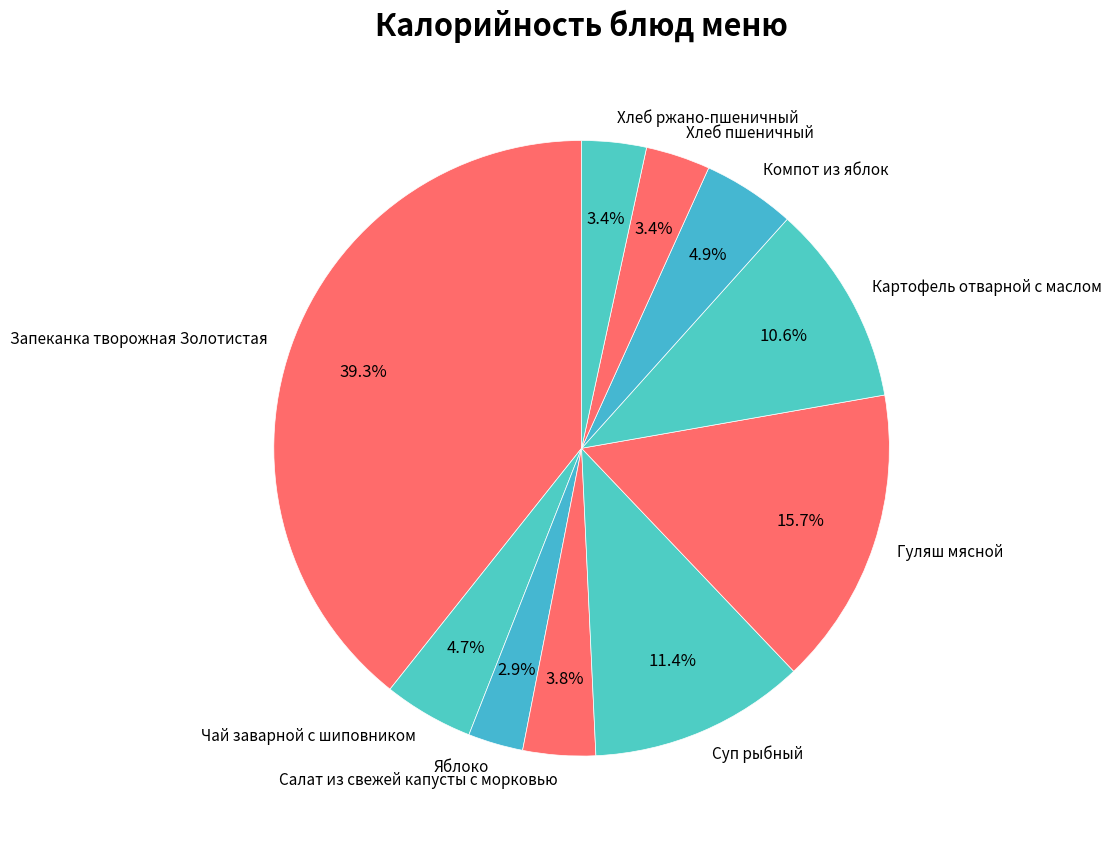

Is there any slice that represents more than half of the pie?

No